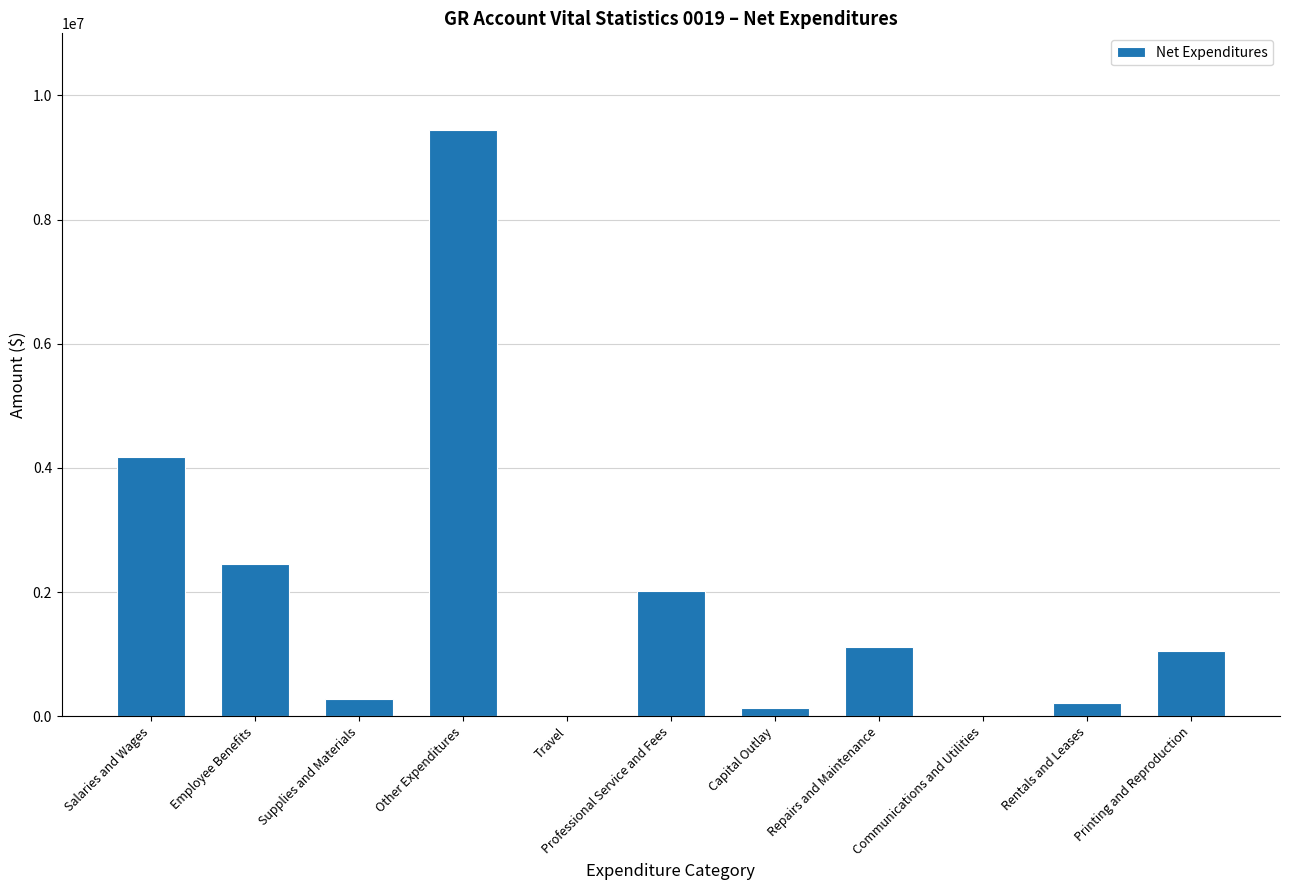

How many series are shown in this chart?

1